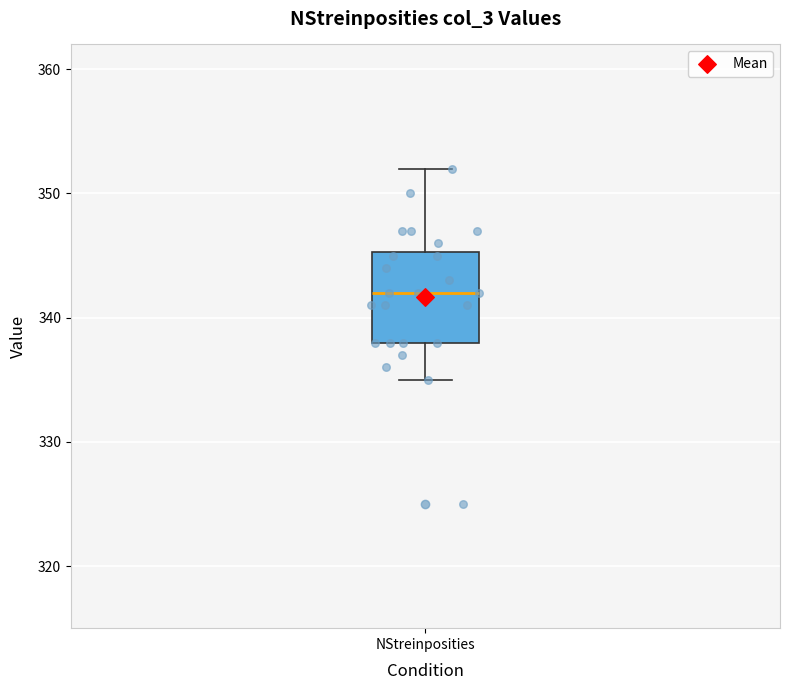

Where is the lower edge of the box for NStreinposities on the y-axis? The values are not printed on the chart, so give them approximately, as read against the axis.

338